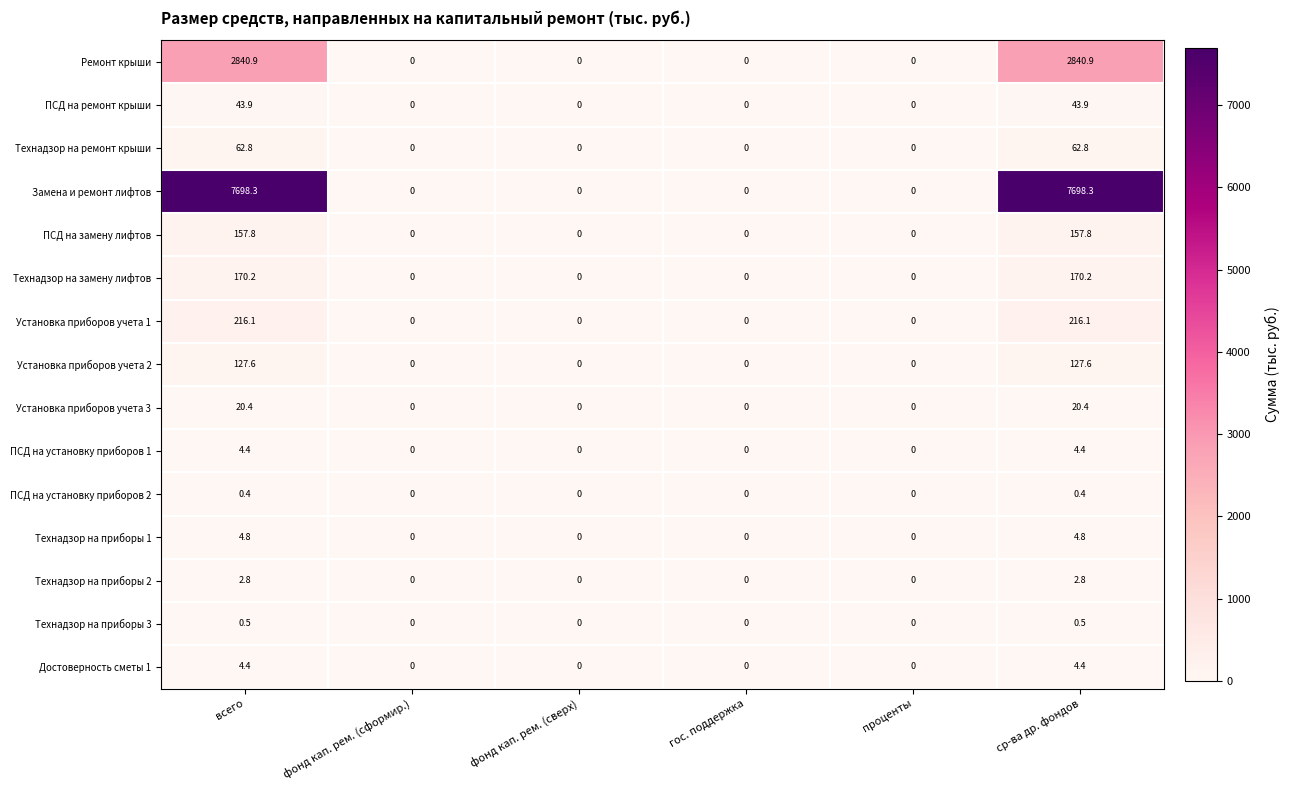

Which series has the widest spread of values?

Замена и ремонт лифтов